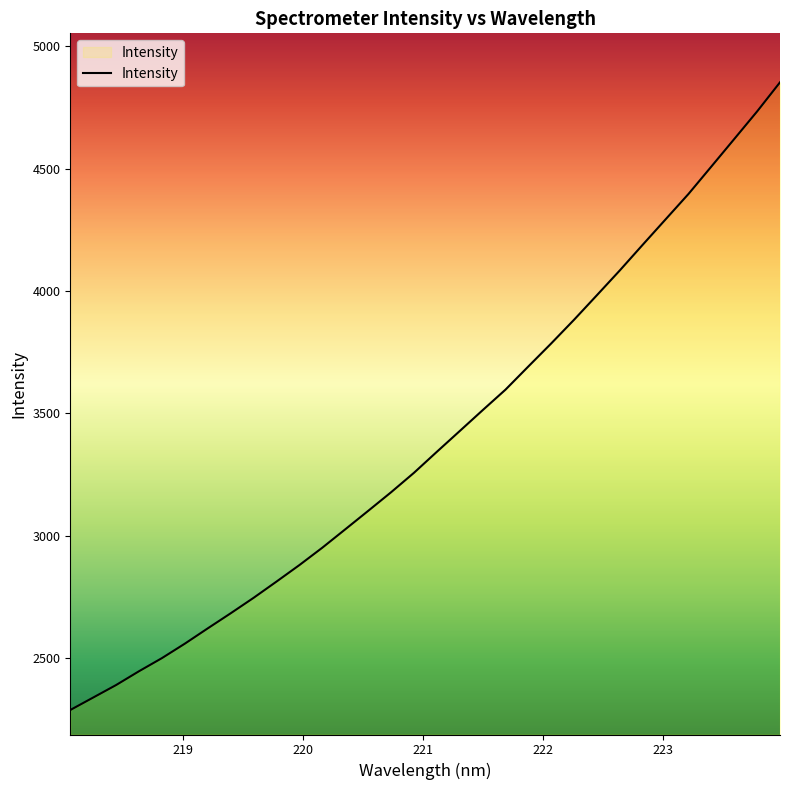

What is the difference between the maximum and minimum values?

2562.6